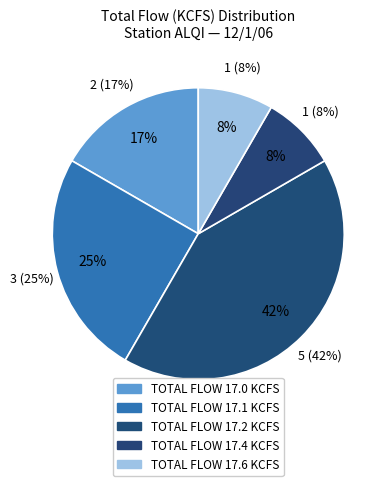

Is HR 1 the majority of the pie?

No